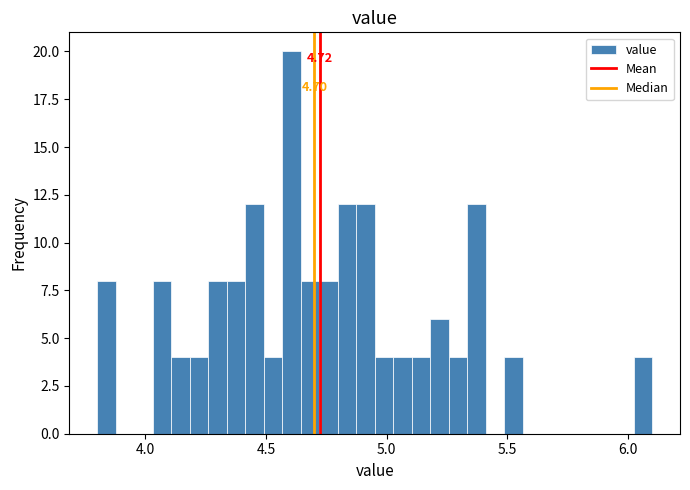

Read against the x-axis, roughly where is the centre of the tallest bar?

4.60